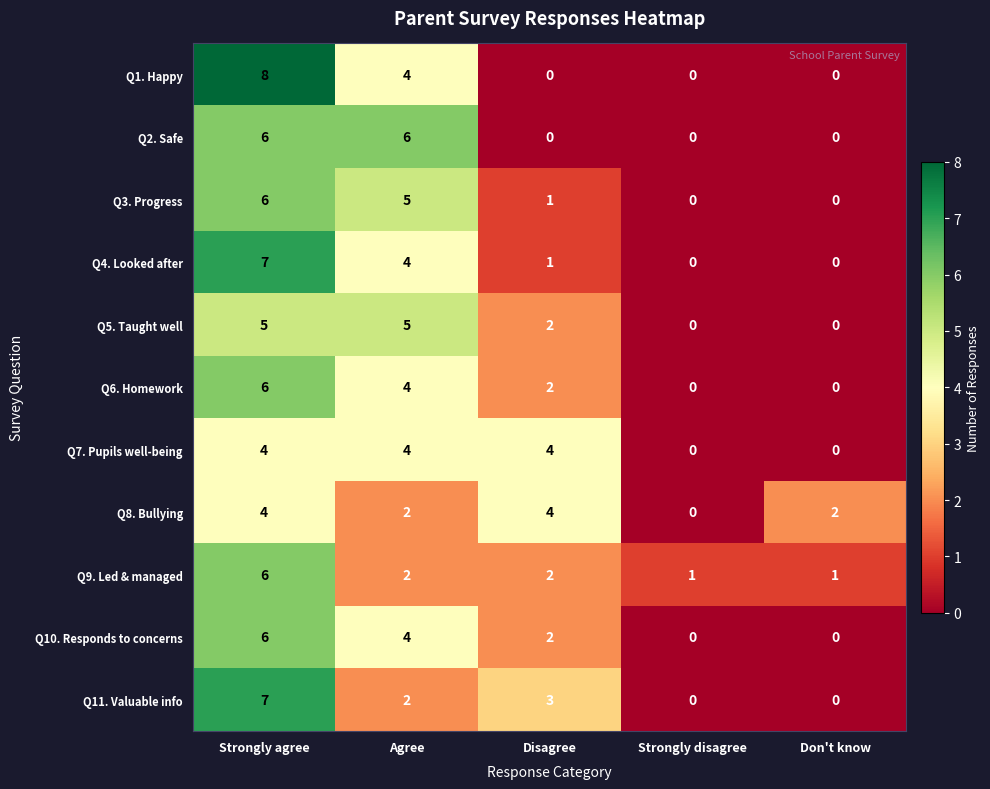

What is the total value across all series at Don't know?

3